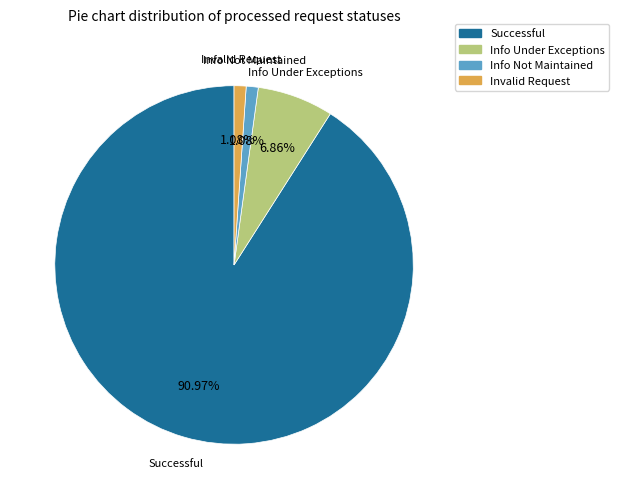

Does Info Under Exceptions represent more than half of the total?

No